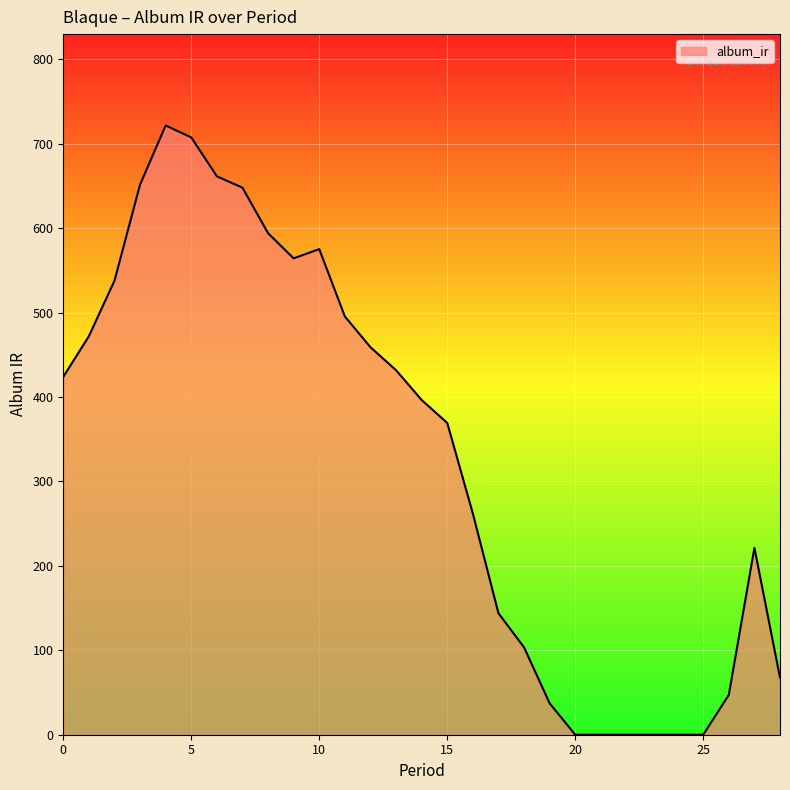

What is the maximum value shown in the chart?

721.7